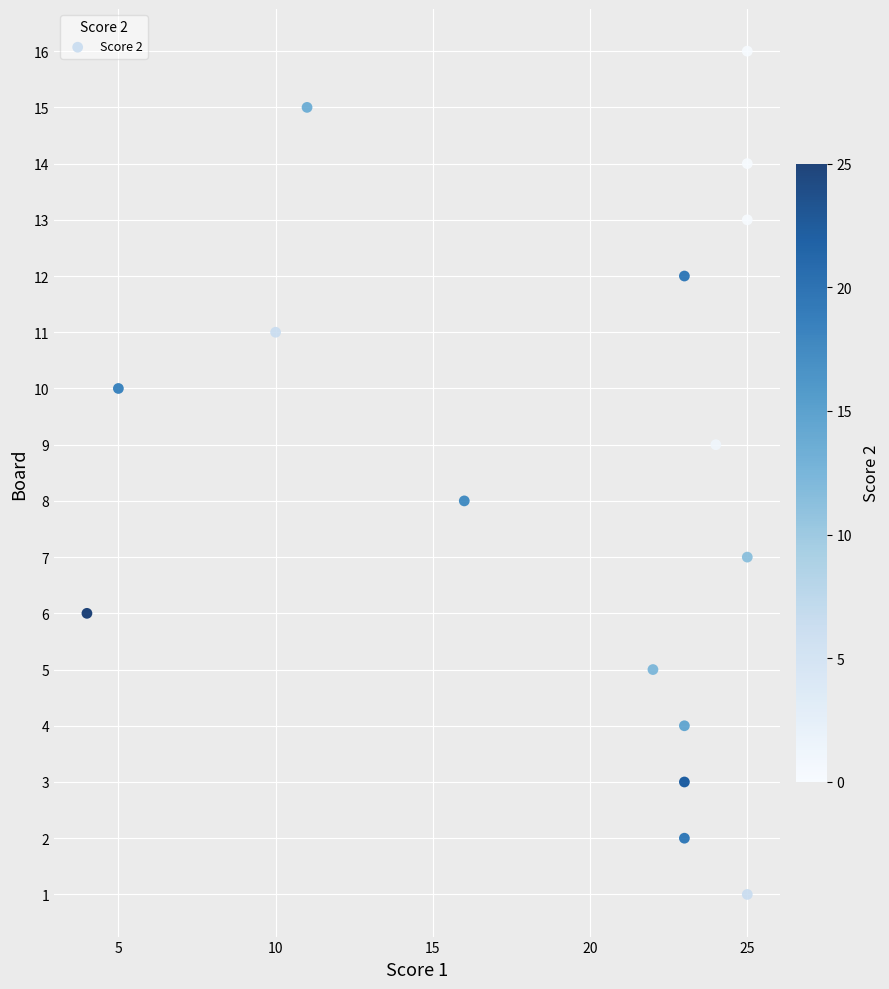

What is the range of Y values (max minus min)?

15